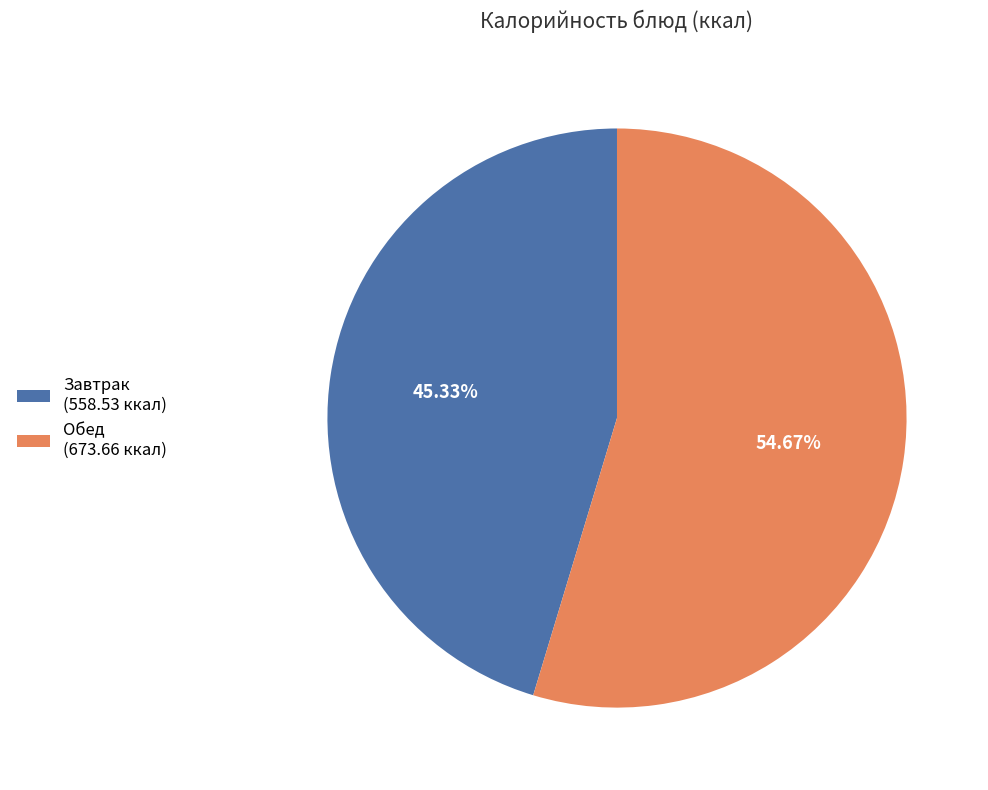

Which category has the smallest portion of the pie?

Завтрак (558.53 ккал)